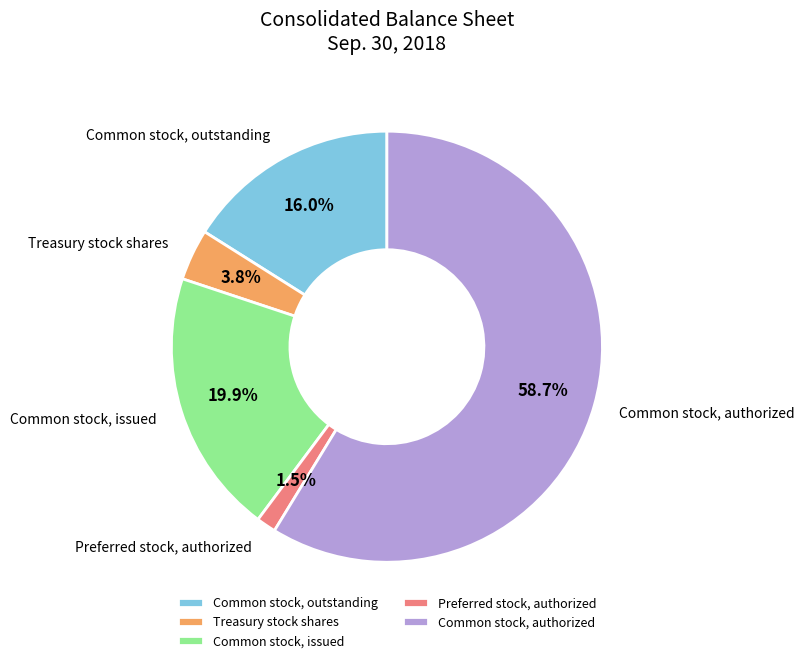

Do Common stock, authorized and Common stock, outstanding together represent more than half of the pie?

Yes